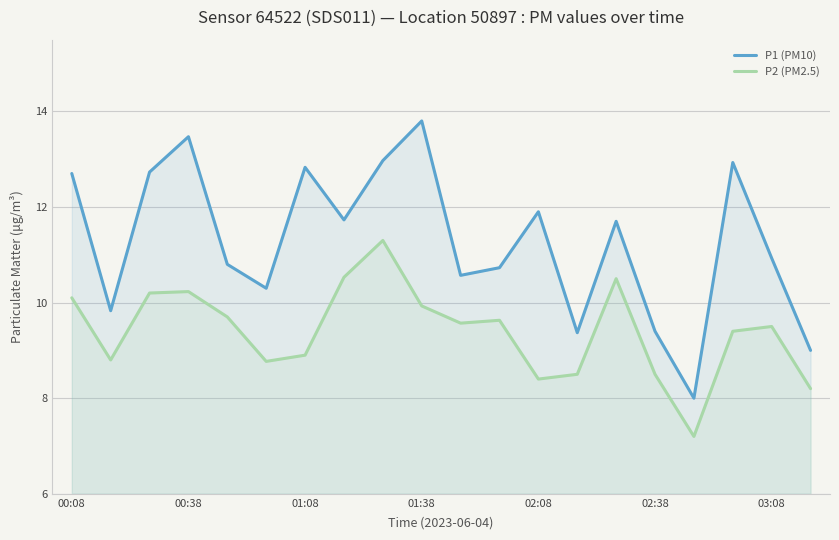

Reading left to right, extract all data points from this chart.

P1 (PM10): 12.7	9.8	12.7	13.5	10.8	10.3	12.8	11.7	13.0	13.8	10.6	10.7	11.9	9.4	11.7	9.4	8.0	12.9	10.9	9.0
P2 (PM2.5): 10.1	8.8	10.2	10.2	9.7	8.8	8.9	10.5	11.3	9.9	9.6	9.6	8.4	8.5	10.5	8.5	7.2	9.4	9.5	8.2